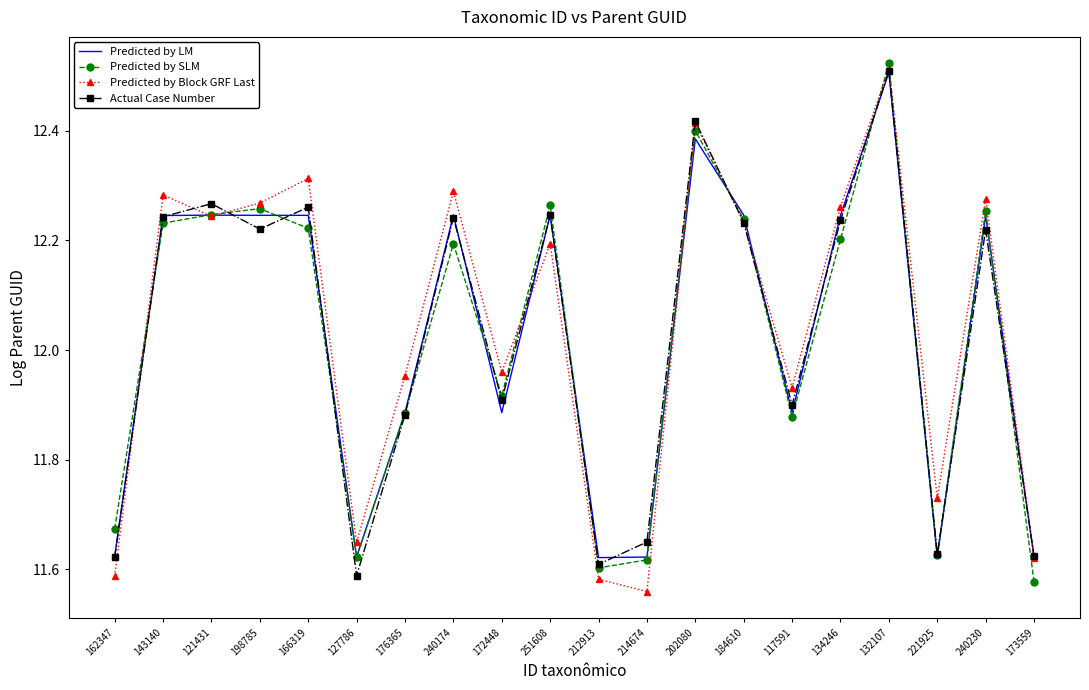

Which series changed the most between 212913 and 240230?

Predicted by Block GRF Last